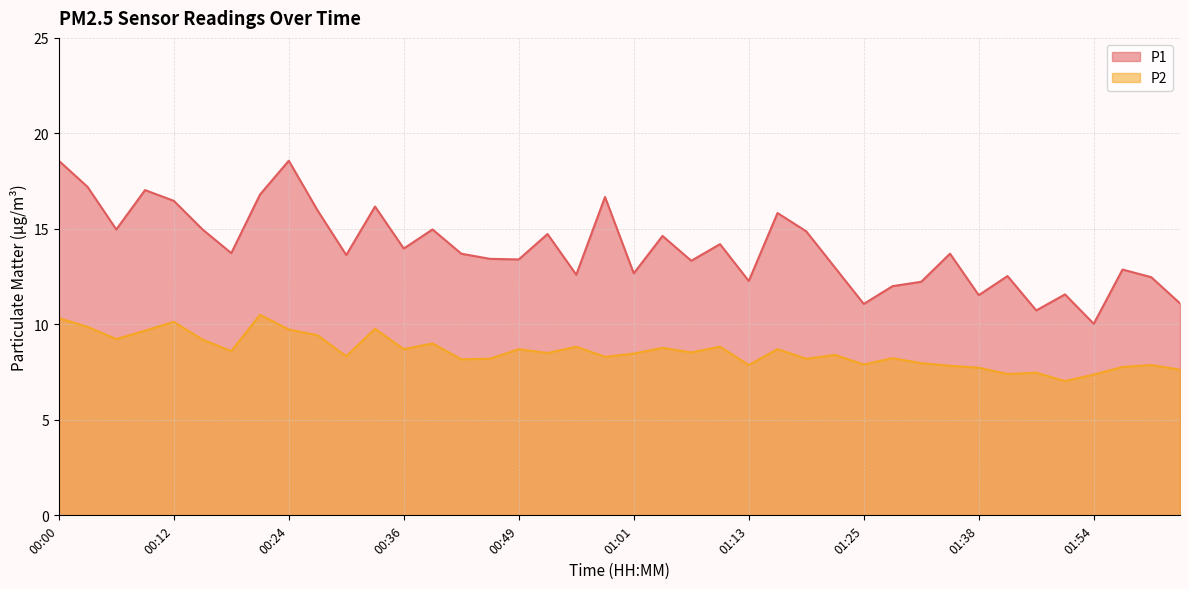

Reading right to left, list all the values displayed in this chart.

P1: 02:03=11.1	02:00=12.5	01:57=12.9	01:54=10.0	01:50=11.6	01:47=10.7	01:41=12.5	01:38=11.5	01:35=13.7	01:31=12.2	01:28=12.0	01:25=11.1	01:22=13.0	01:19=14.9	01:16=15.8	01:13=12.3	01:10=14.2	01:07=13.3	01:04=14.6	01:01=12.7	00:58=16.7	00:55=12.6	00:52=14.7	00:49=13.4	00:45=13.4	00:42=13.7	00:39=15.0	00:36=14.0	00:33=16.2	00:30=13.6	00:27=16.0	00:24=18.6	00:21=16.8	00:18=13.7	00:15=15.0	00:12=16.5	00:09=17.0	00:06=15.0	00:03=17.2	00:00=18.6
P2: 02:03=7.6	02:00=7.9	01:57=7.8	01:54=7.4	01:50=7.0	01:47=7.5	01:41=7.4	01:38=7.7	01:35=7.8	01:31=8.0	01:28=8.2	01:25=7.9	01:22=8.4	01:19=8.2	01:16=8.7	01:13=7.9	01:10=8.8	01:07=8.5	01:04=8.8	01:01=8.5	00:58=8.3	00:55=8.8	00:52=8.5	00:49=8.7	00:45=8.2	00:42=8.2	00:39=9.0	00:36=8.7	00:33=9.8	00:30=8.3	00:27=9.4	00:24=9.7	00:21=10.5	00:18=8.6	00:15=9.2	00:12=10.1	00:09=9.7	00:06=9.2	00:03=9.9	00:00=10.3